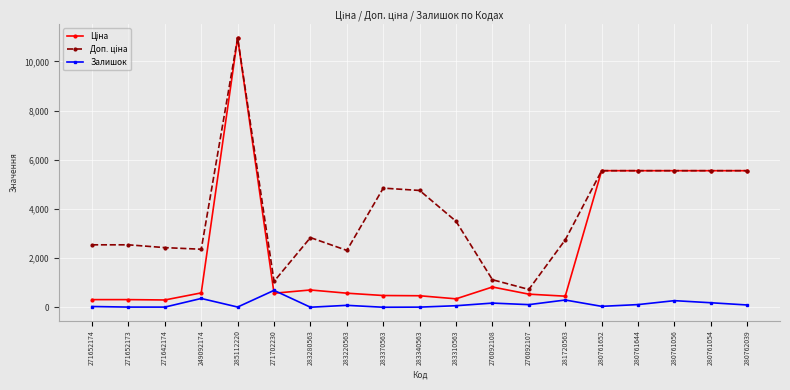

At which label does Залишок reach its peak?

271702230